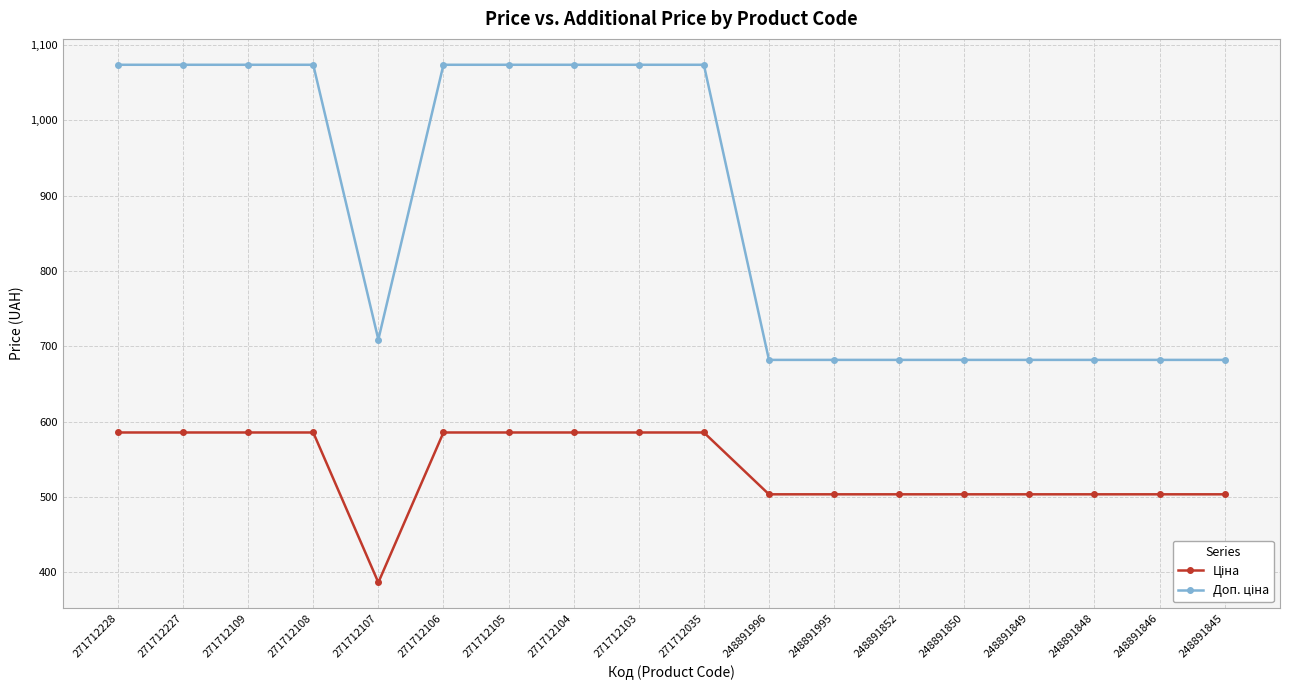

What is the minimum value shown in the chart?

386.5